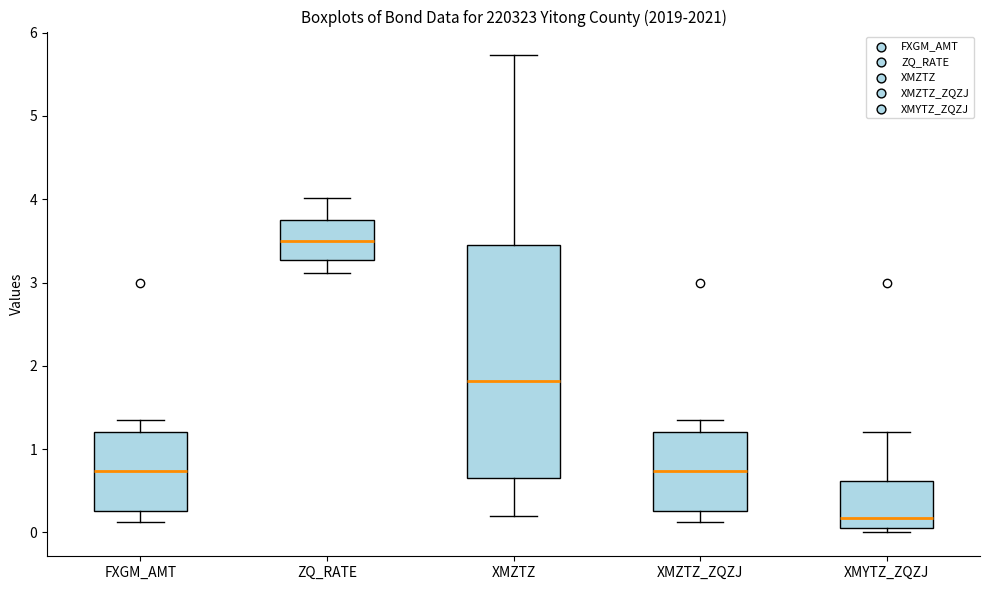

Reading left to right, transcribe this box plot: for each box, give where its median line is, the range the box spans, and where its two whiskers end, as read against the y-axis. The values are not printed on the chart, so give them approximately, as read against the axis.

FXGM_AMT: median 0.7, box 0.3 to 1.2, whiskers 0.1 to 1.4
ZQ_RATE: median 3.5, box 3.3 to 3.7, whiskers 3.1 to 4.0
XMZTZ: median 1.8, box 0.6 to 3.4, whiskers 0.2 to 5.7
XMZTZ_ZQZJ: median 0.7, box 0.3 to 1.2, whiskers 0.1 to 1.4
XMYTZ_ZQZJ: median 0.2, box 0.1 to 0.6, whiskers 0.0 to 1.2